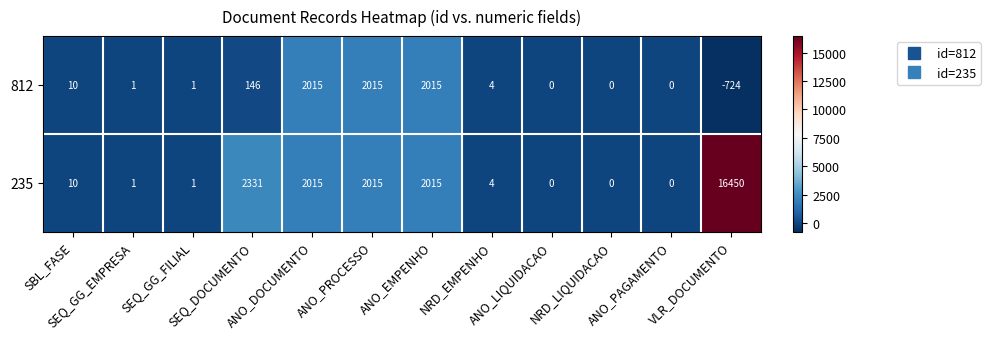

Which series has the largest range (max minus min)?

235